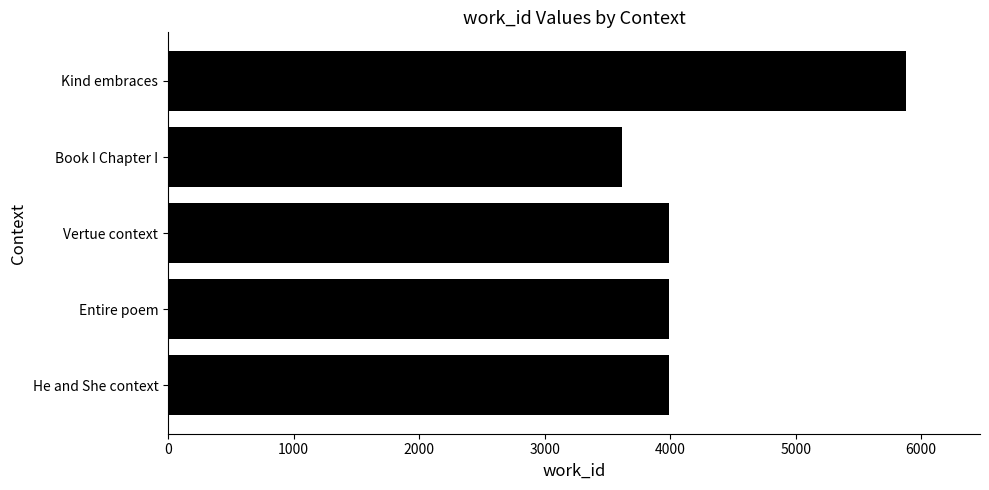

How many bars are there in total?

5